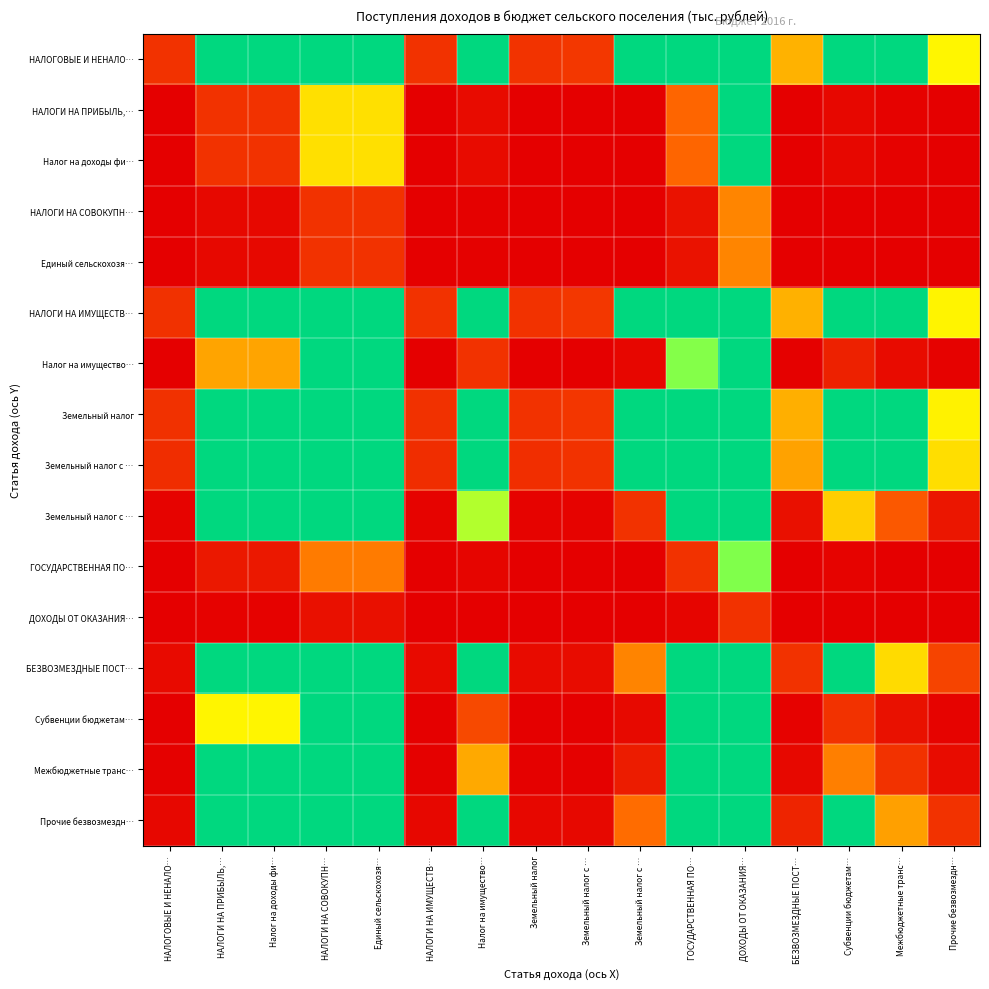

How many categories are shown in the chart?

16